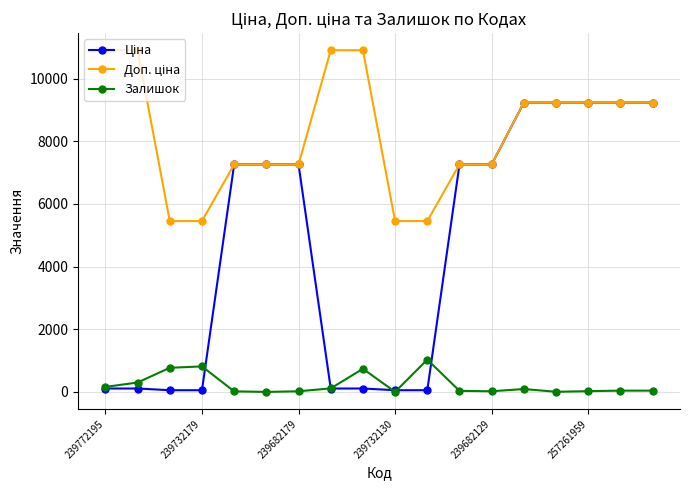

At how many categories does at least one series exceed 601?

18